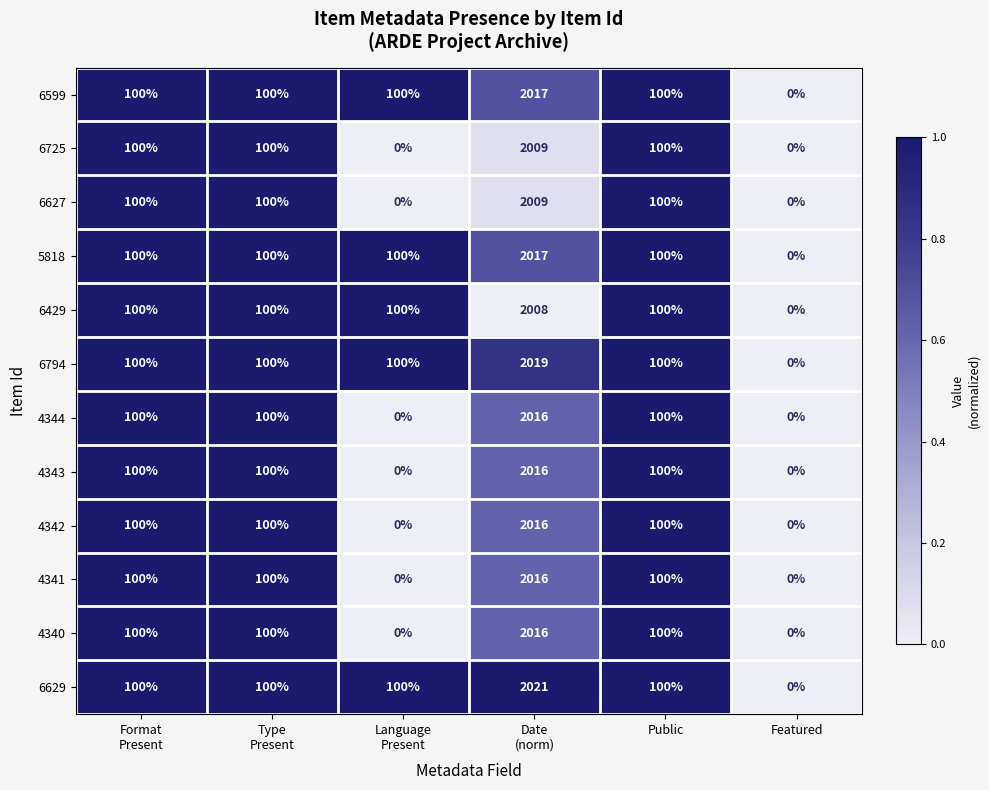

What is the difference between the second highest and minimum values in the 6429 series?

100